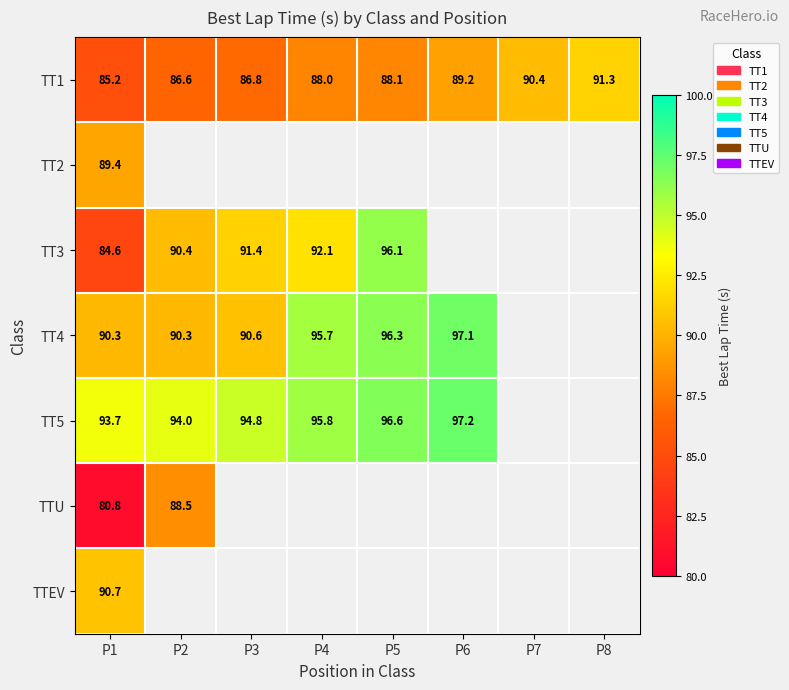

True or false: TT4 has a value of 90.3 at P2.

True